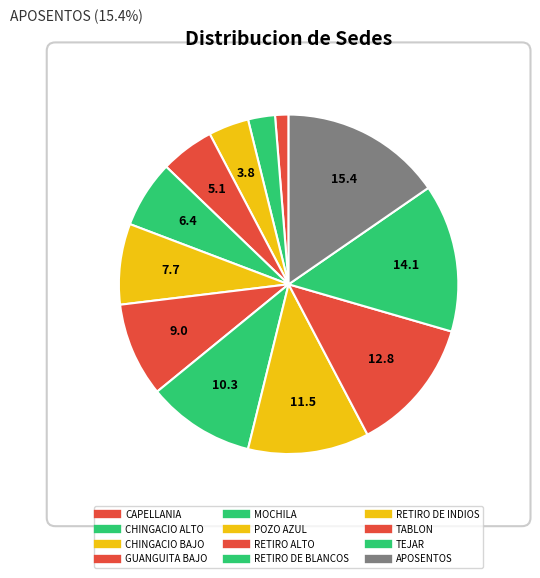

The GUANGUITA BAJO slice represents 5% of the pie. True or false?

True